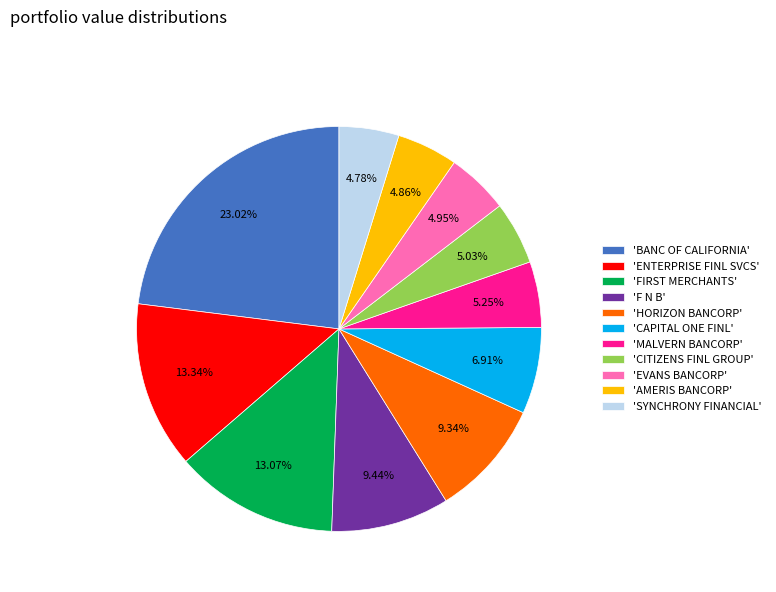

To the nearest percent, what is the average slice percentage?

9%